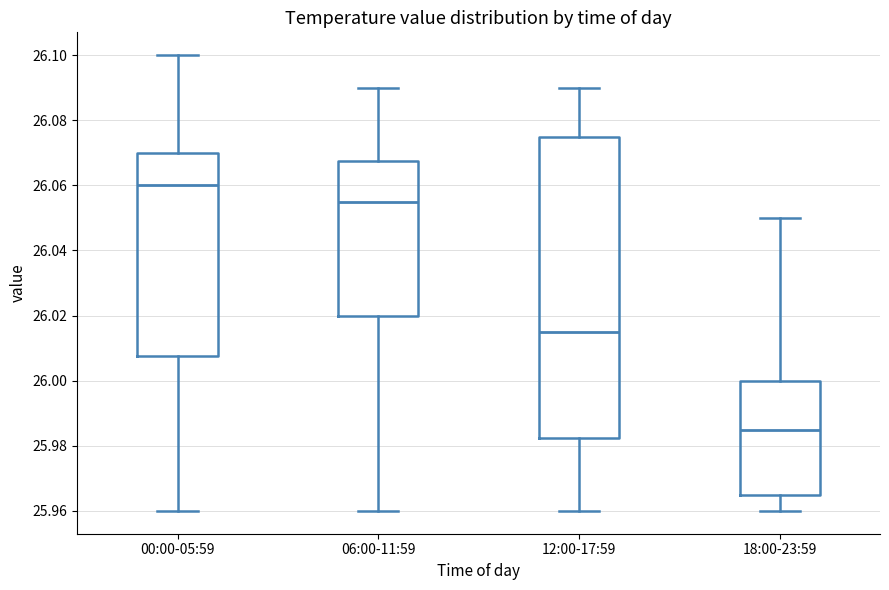

Which box has the lowest median line?

18:00-23:59